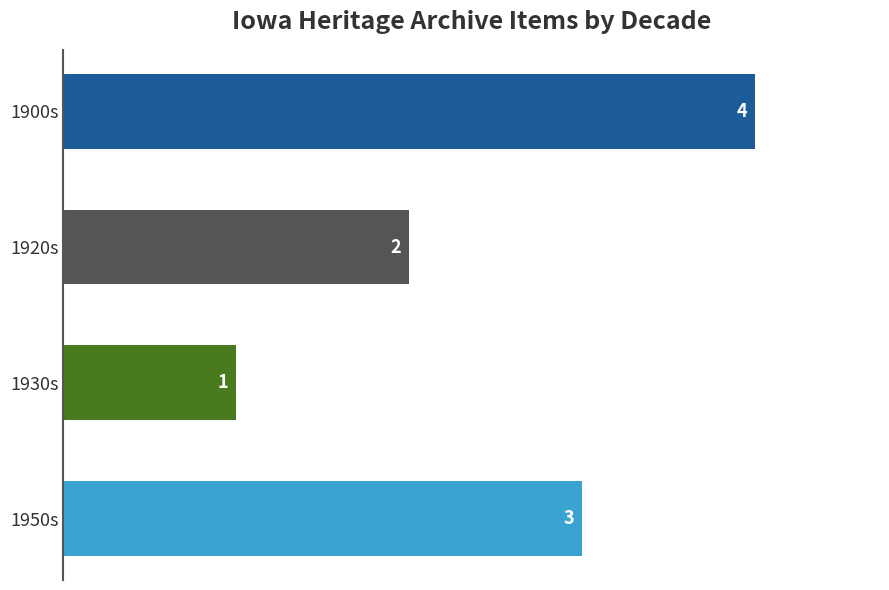

What is the label of the 4th bar from the top?

1950s